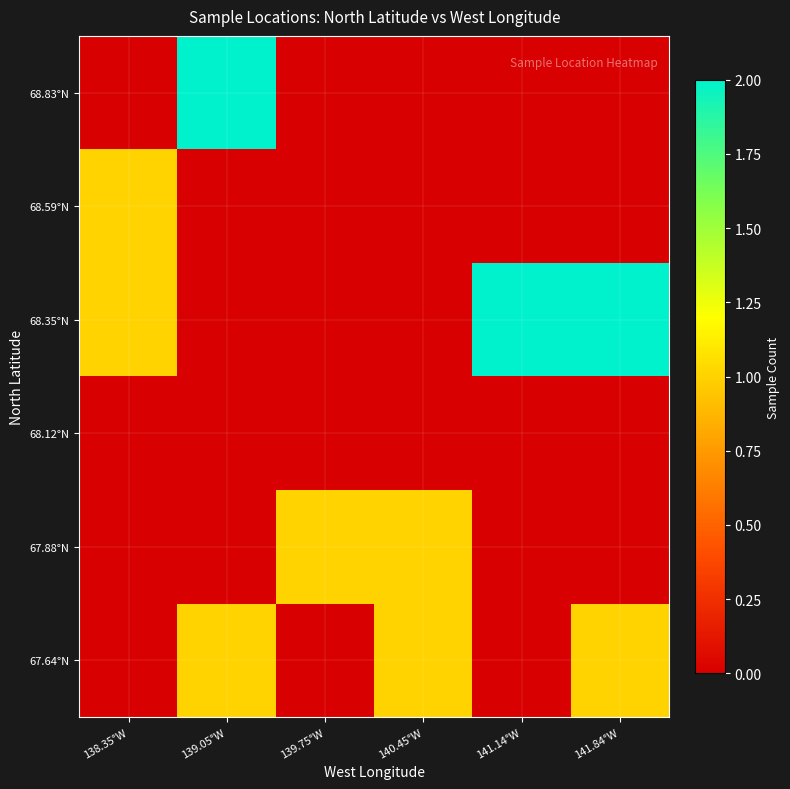

Rank the series at 138.35°W from lowest to highest value.

67.64°N, 67.88°N, 68.12°N, 68.83°N, 68.35°N, 68.59°N